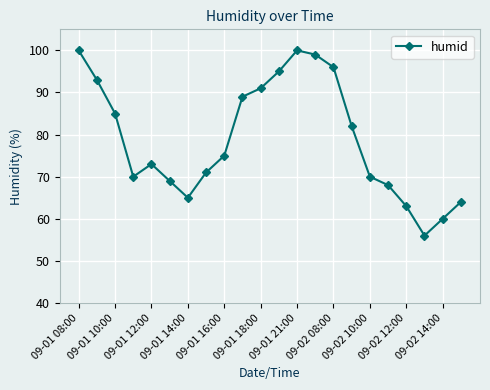

How many interior local valleys (lower than both neighbors) does the data have?

3